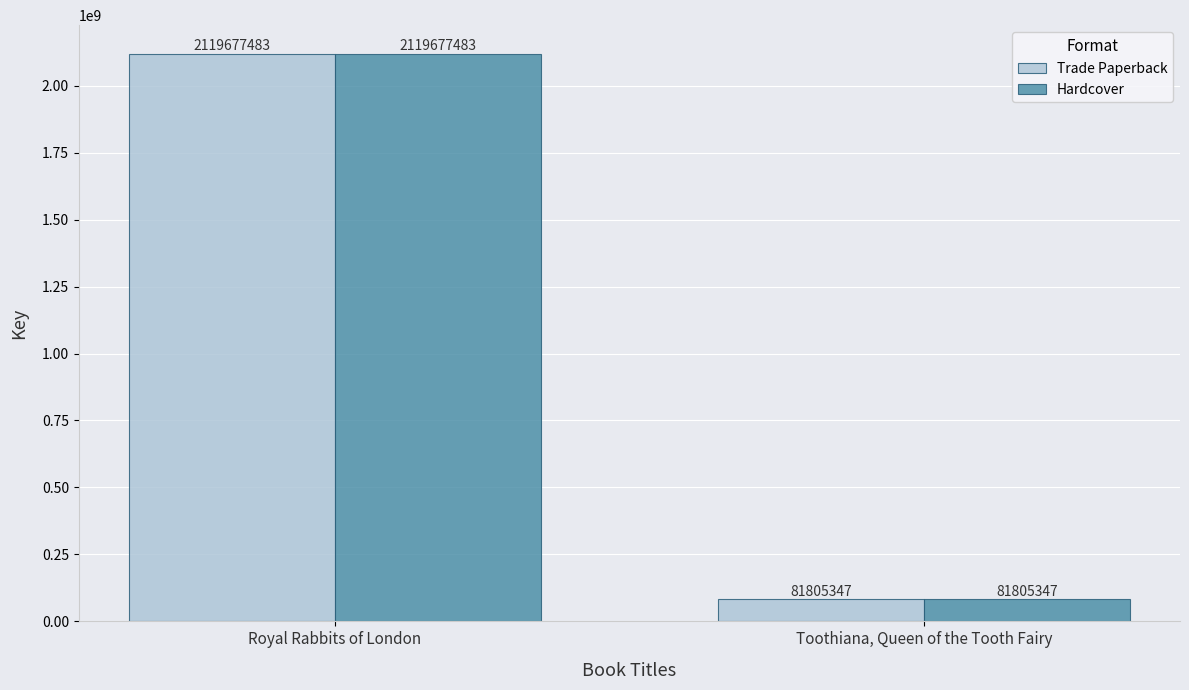

What is the lowest value of the Trade Paperback series?

81805347